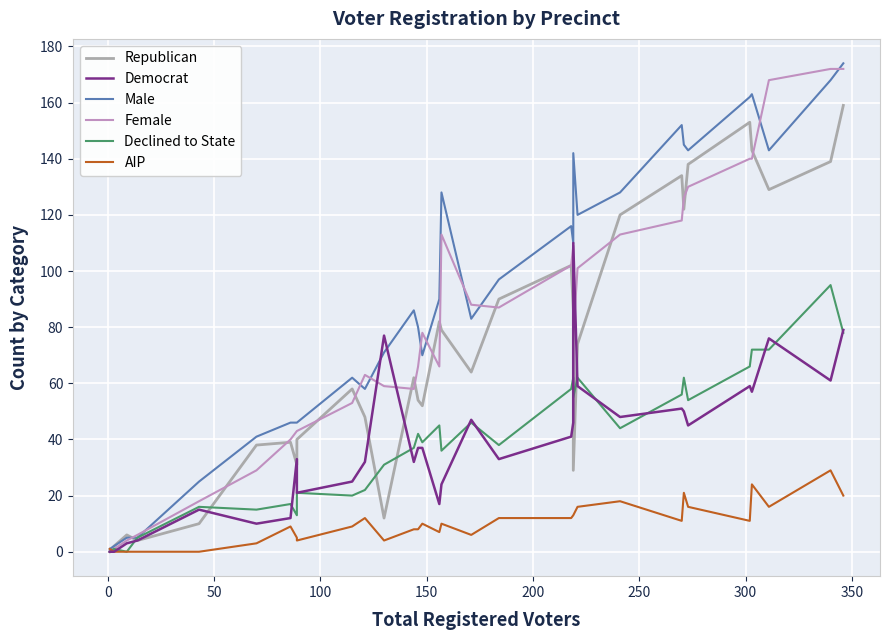

What is the difference between the maximum and minimum values in the Republican series?

159